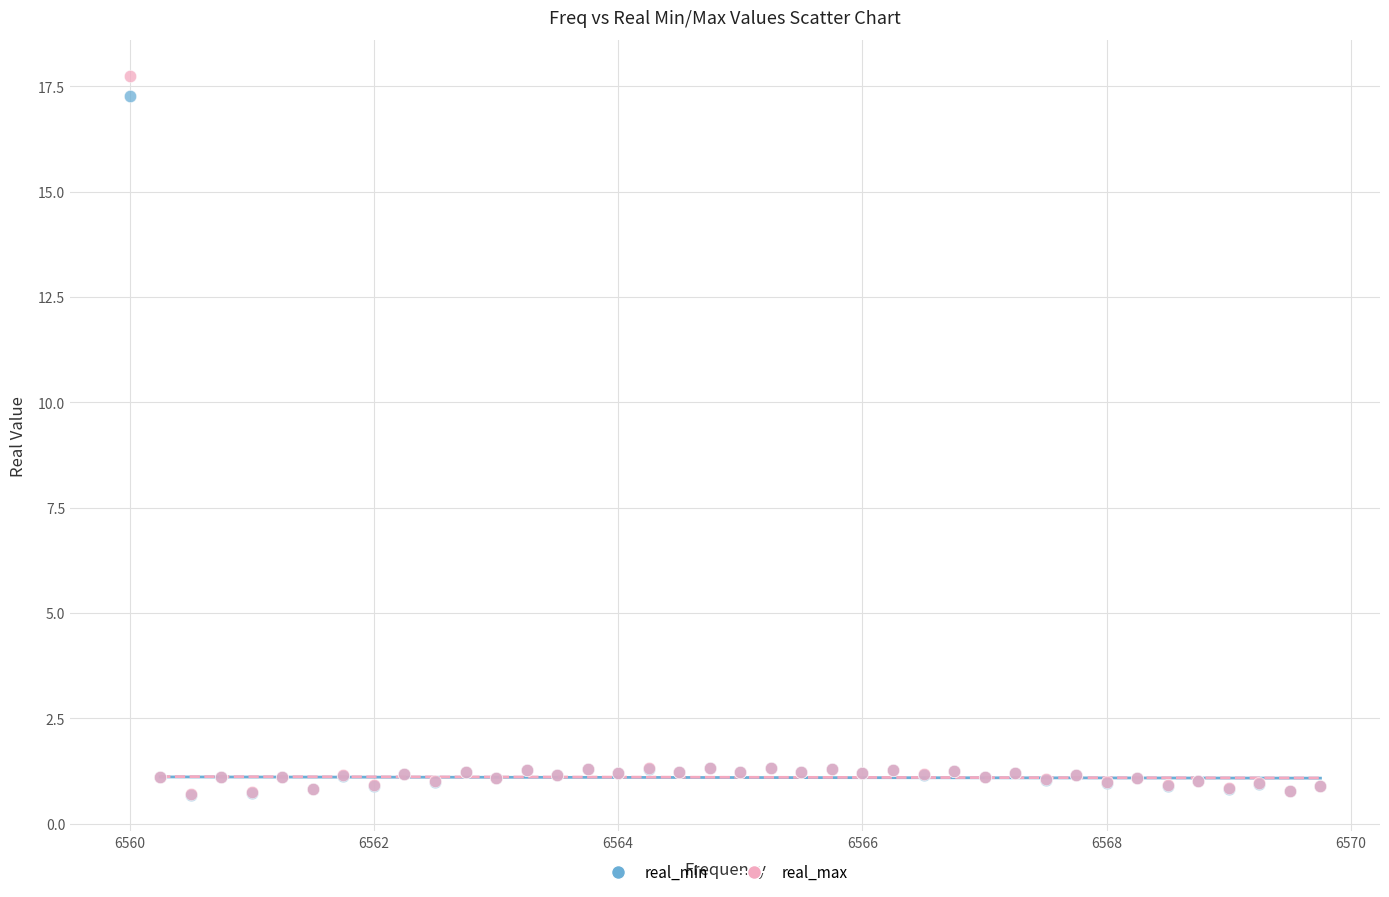

Which series has the widest spread of Y values?

real_max